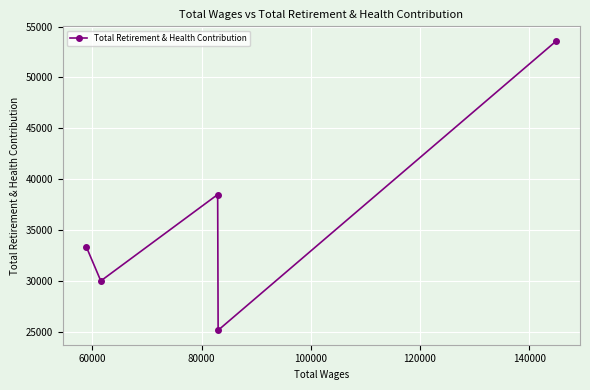

True or false: the data has more than 2 interior local peaks.

False